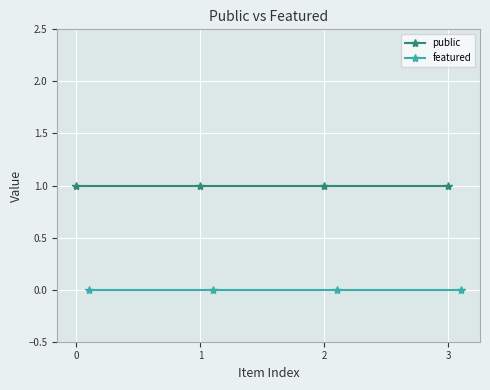

What is the maximum value shown in the chart?

1